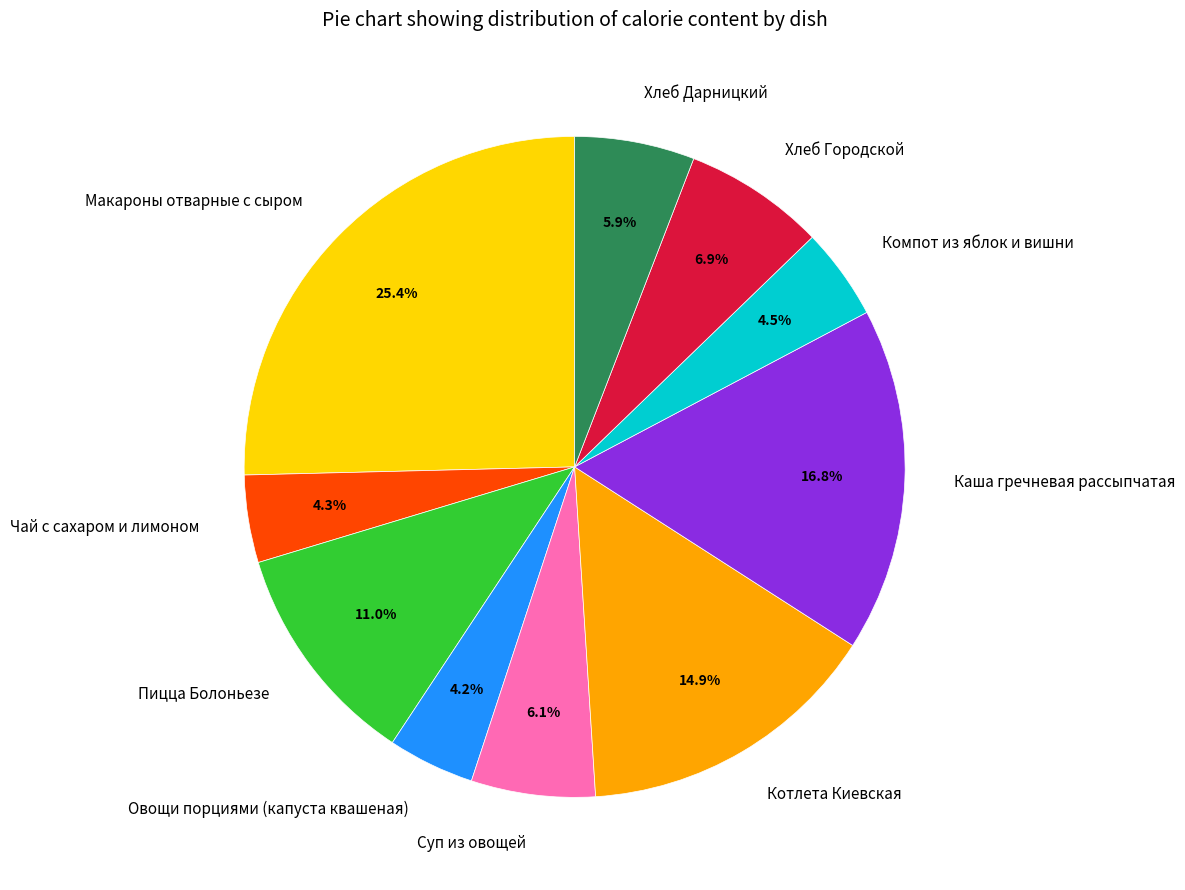

To the nearest percent, what is the difference between the Макароны отварные с сыром and Котлета Киевская slice percentages?

10%